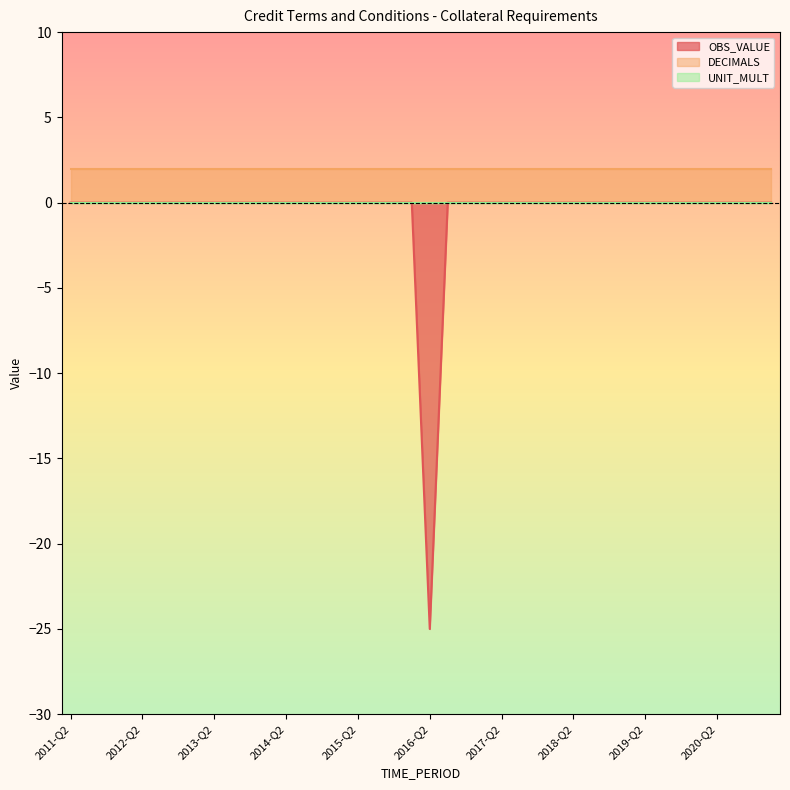

True or false: UNIT_MULT and DECIMALS cross at least once.

False